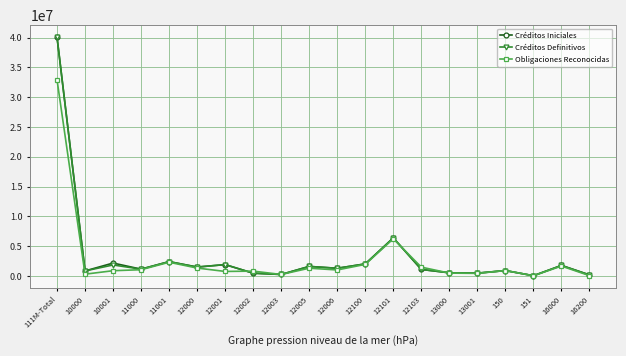

The value of Créditos Definitivos at 12005 is 1590000.0. True or false?

True